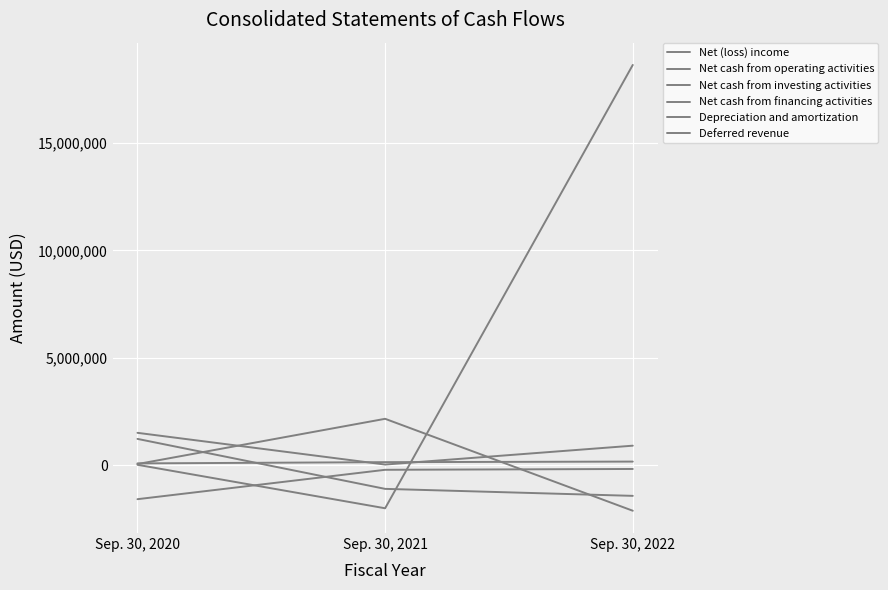

Is this an area chart (filled region under the line)?

No